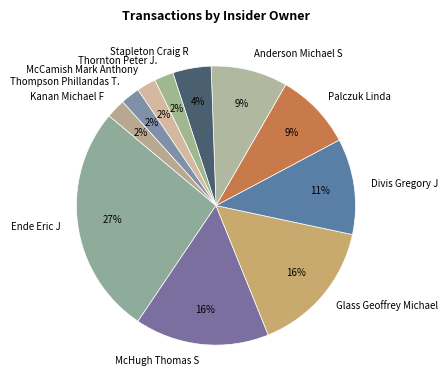

To the nearest percent, what is the average slice percentage?

9%